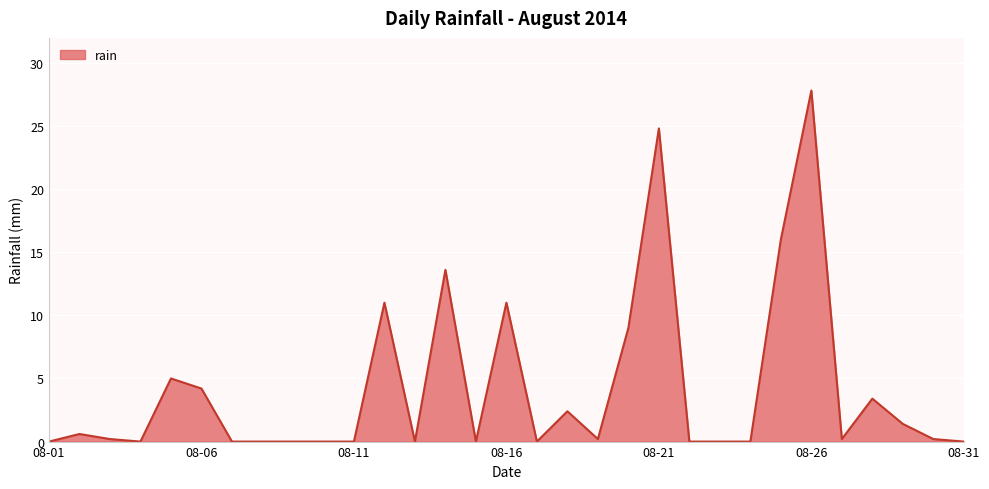

What is the maximum value shown in the chart?

27.8